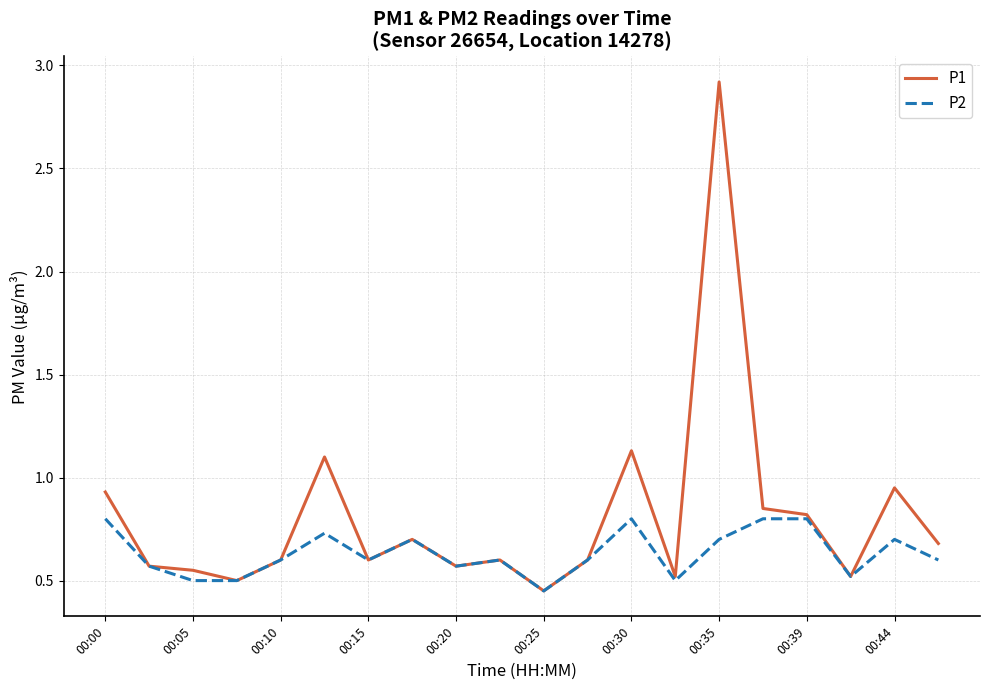

Which series has the largest total across all categories?

P1